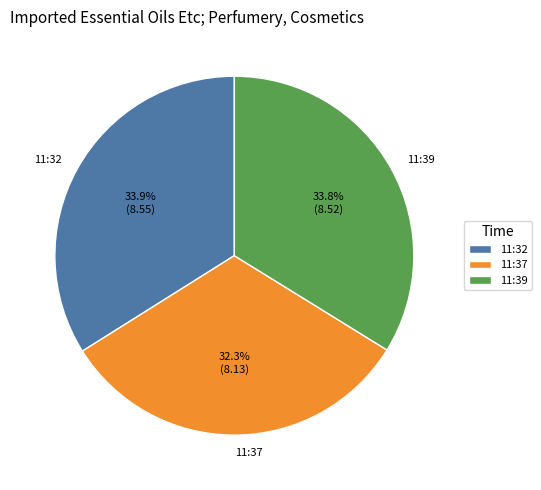

What is the smallest slice in the pie chart?

11:37